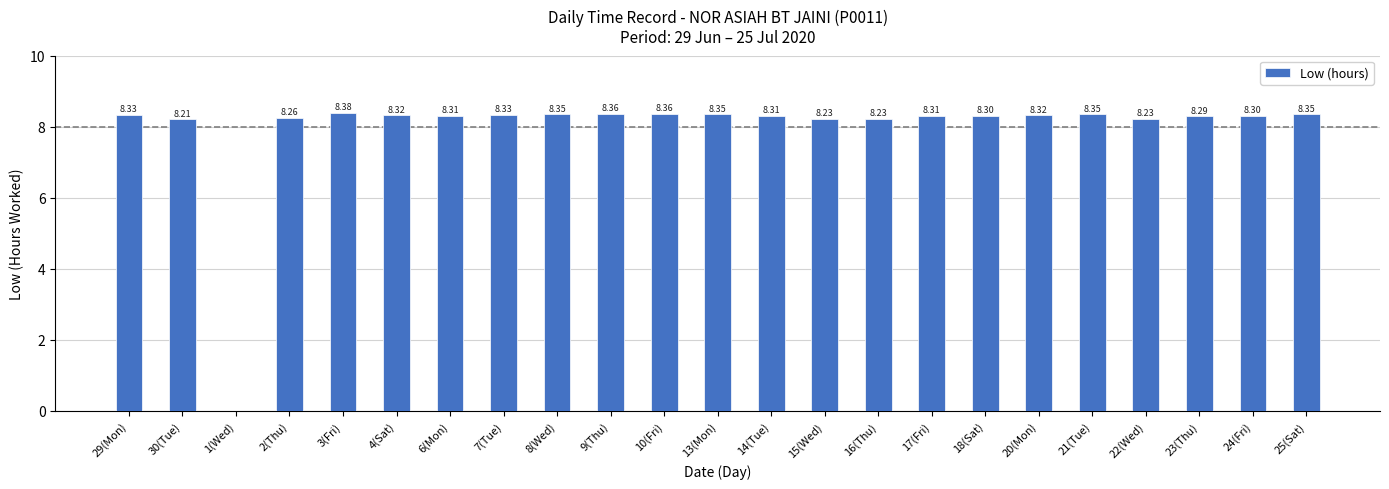

Does the chart contain stacked bars?

No